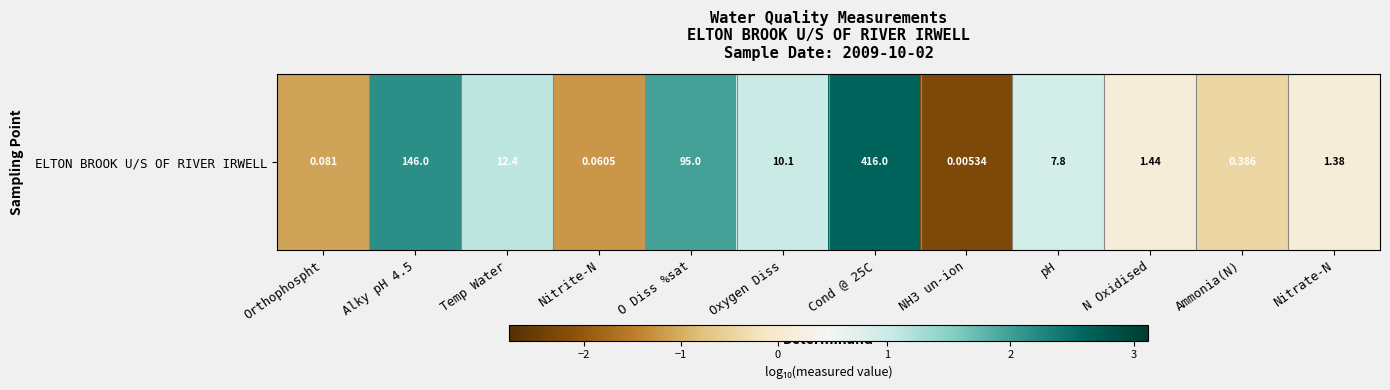

The value at Cond @ 25C is 2.6. True or false?

True